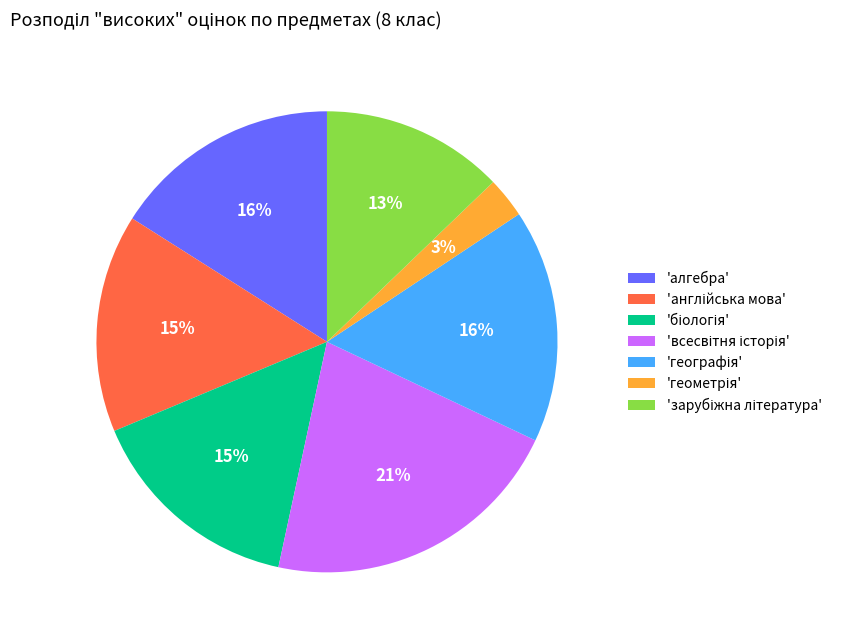

To the nearest percent, what is the average slice percentage?

14%